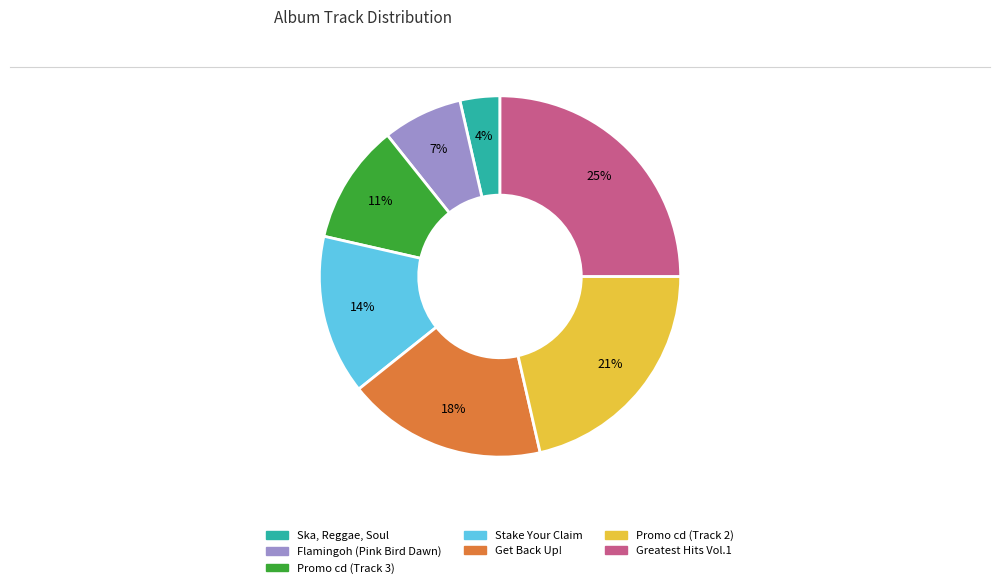

Combined, do Promo cd (Track 2) and Ska, Reggae, Soul account for over 50%?

No